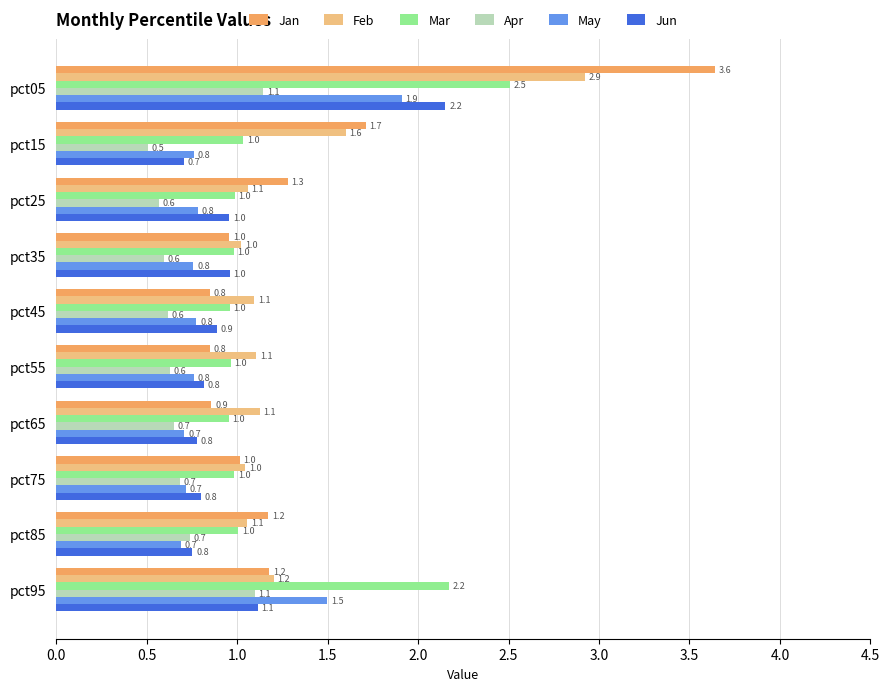

The value of Jan at pct95 is 1.2. True or false?

True